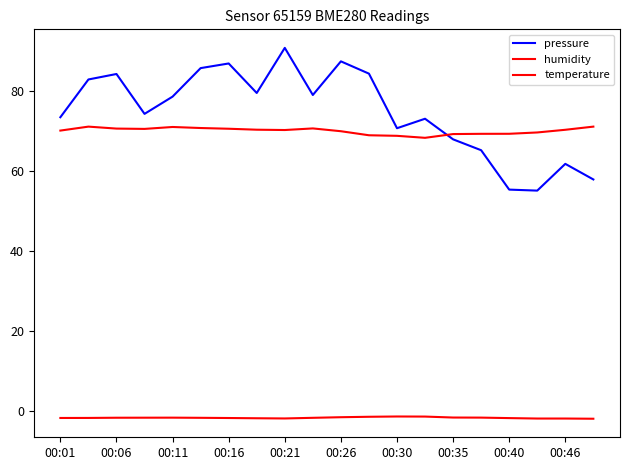

Is this an area chart (filled region under the line)?

No